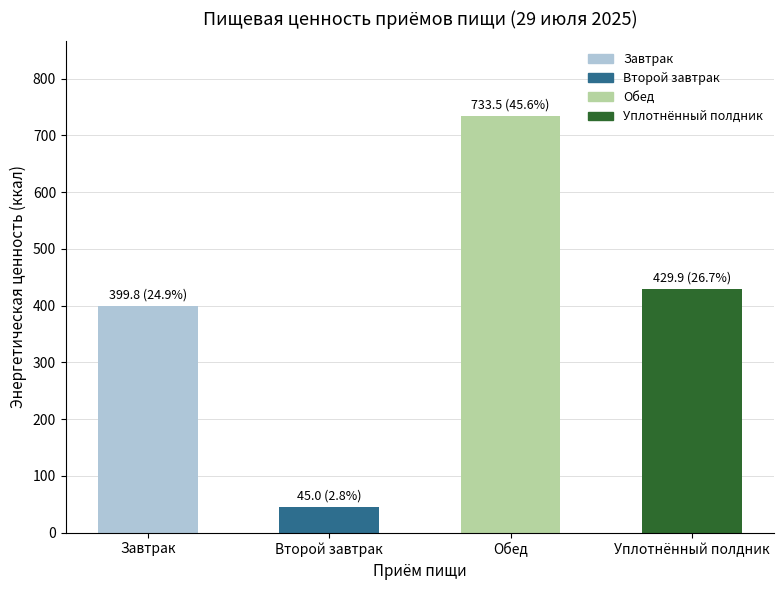

Where is the data nearest to the value 389?

Завтрак